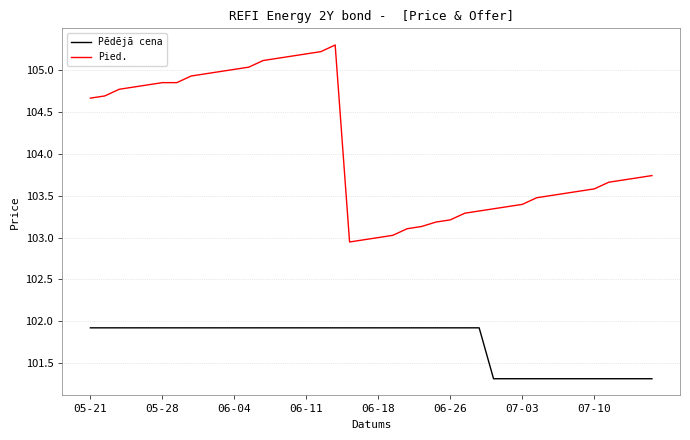

What is the sum of all Pied. values?

4163.2